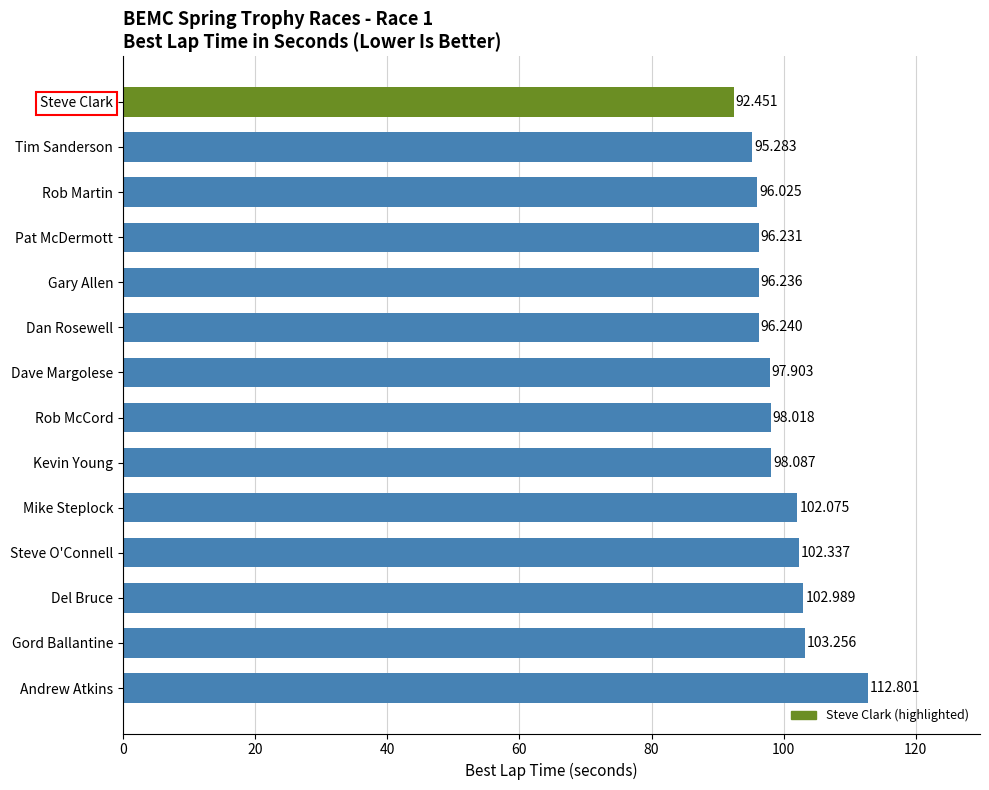

How many bars are there in total?

14